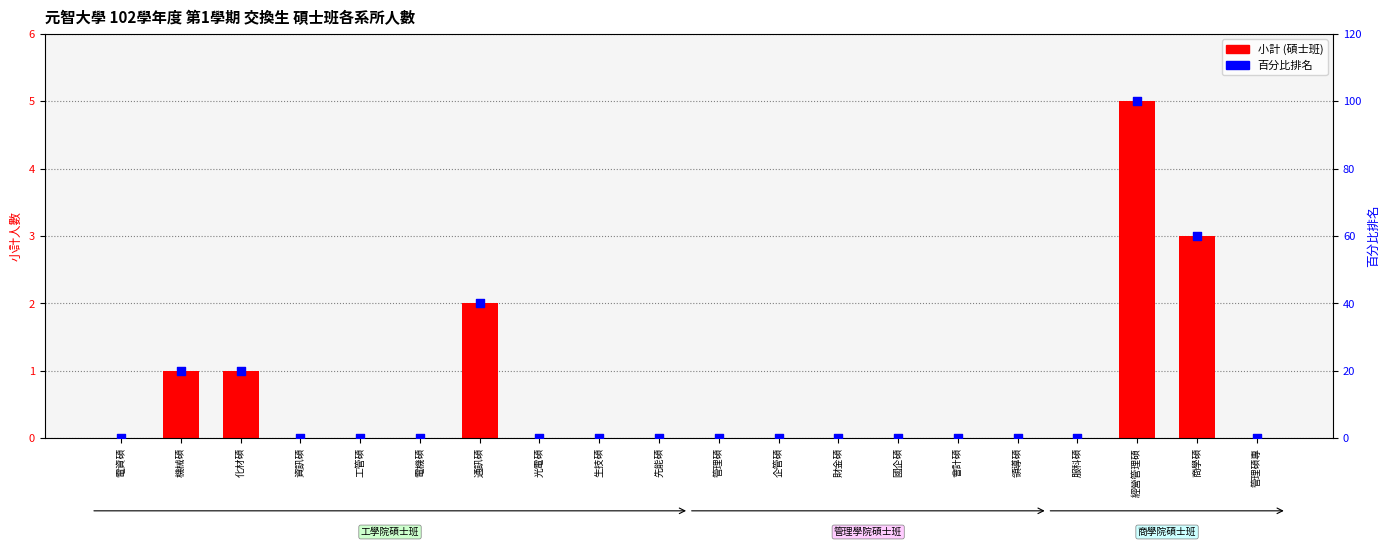

Which series has the largest total across all categories?

百分比排名